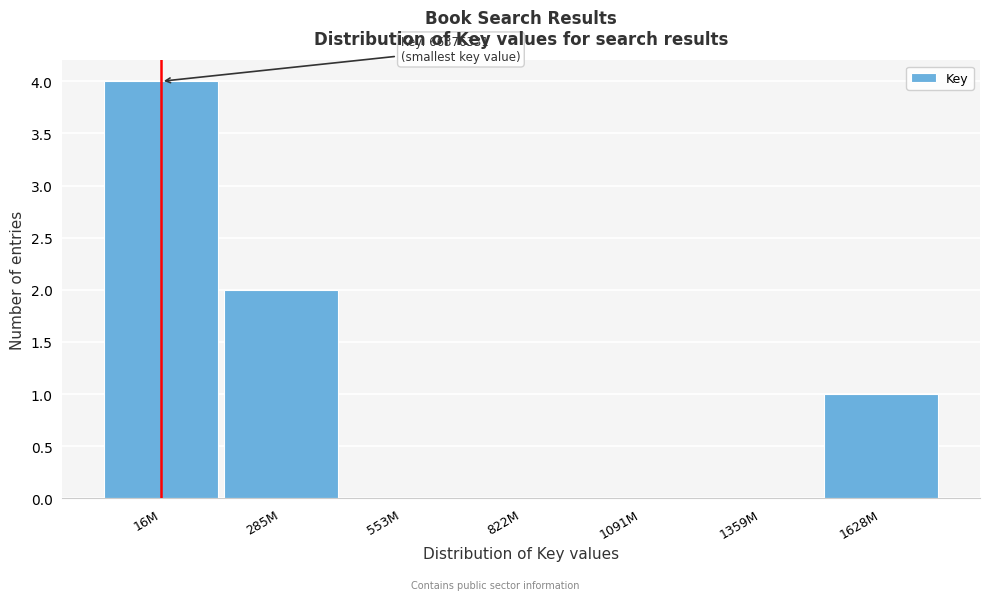

Reading left to right, transcribe all the data shown in this chart.

16M=4	285M=2	553M=0	822M=0	1091M=0	1359M=0	1628M=1